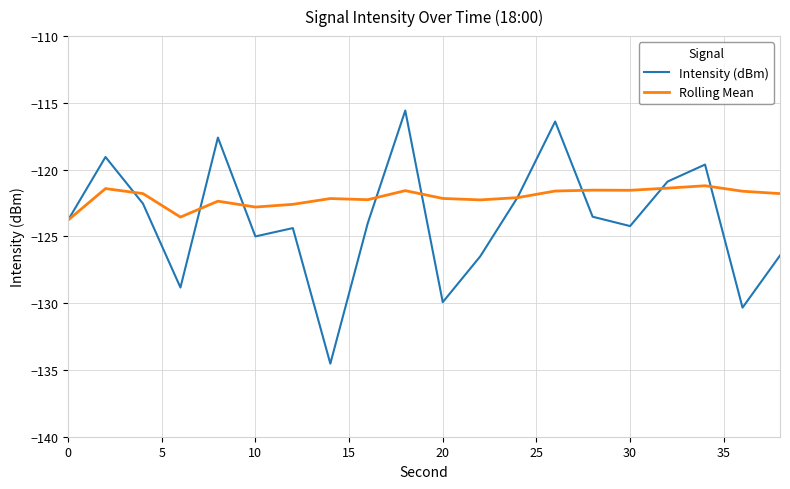

What is the maximum value for Rolling Mean?

-121.2